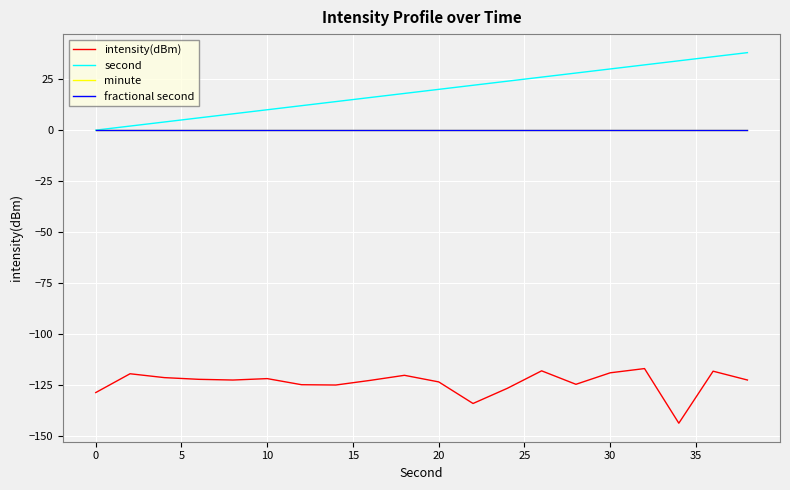

Which series has the widest spread of values?

second